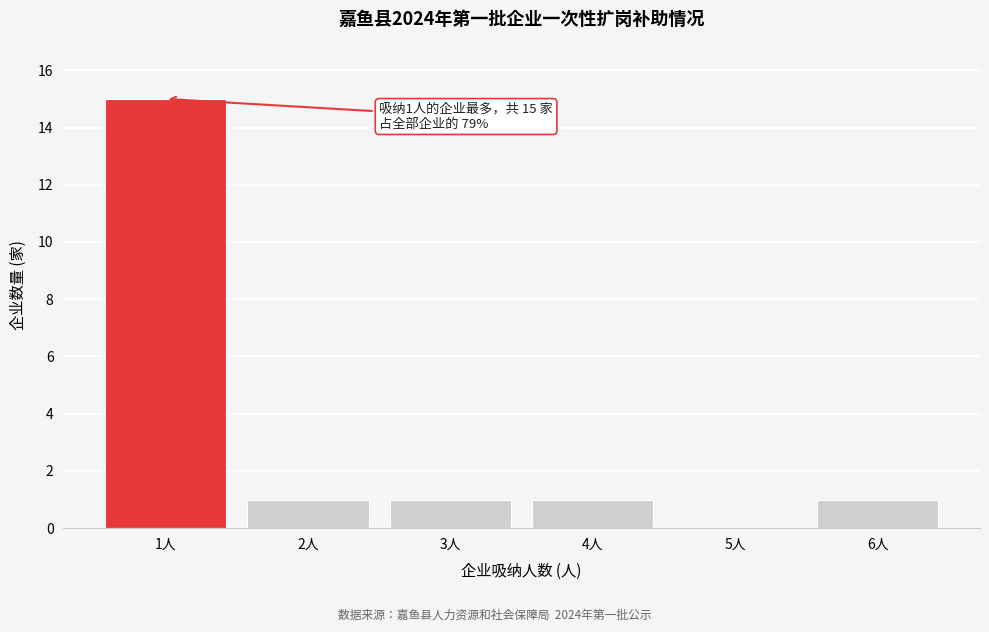

Reading left to right, transcribe all the data shown in this chart.

1人=15	2人=1	3人=1	4人=1	5人=0	6人=1